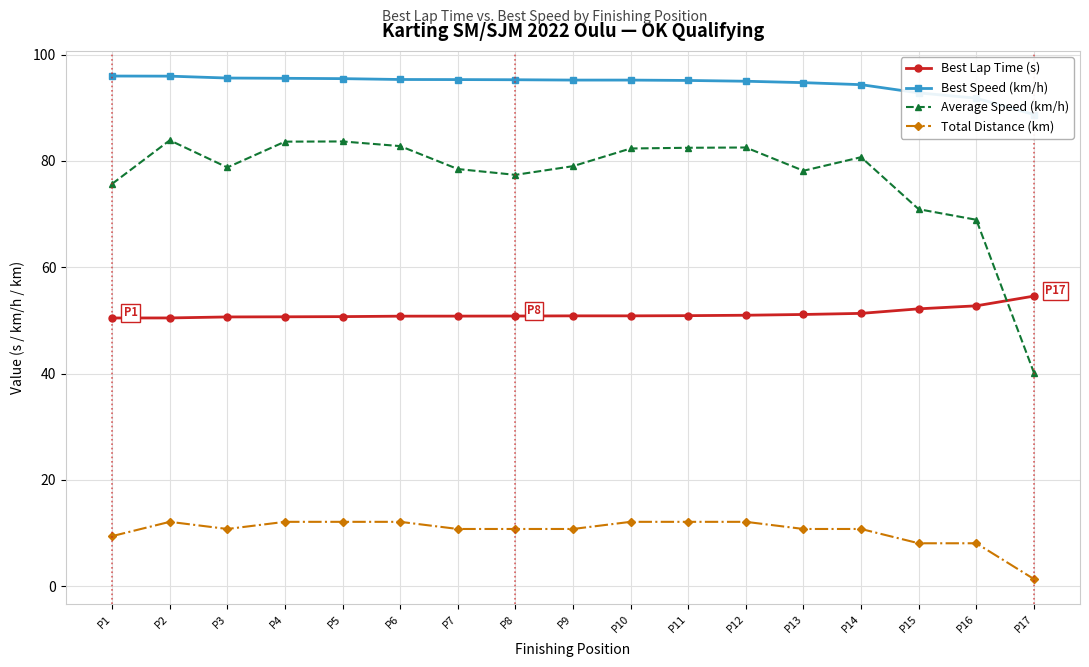

In Average Speed (km/h), how many points are lower than both neighbors (excluding endpoints)?

3